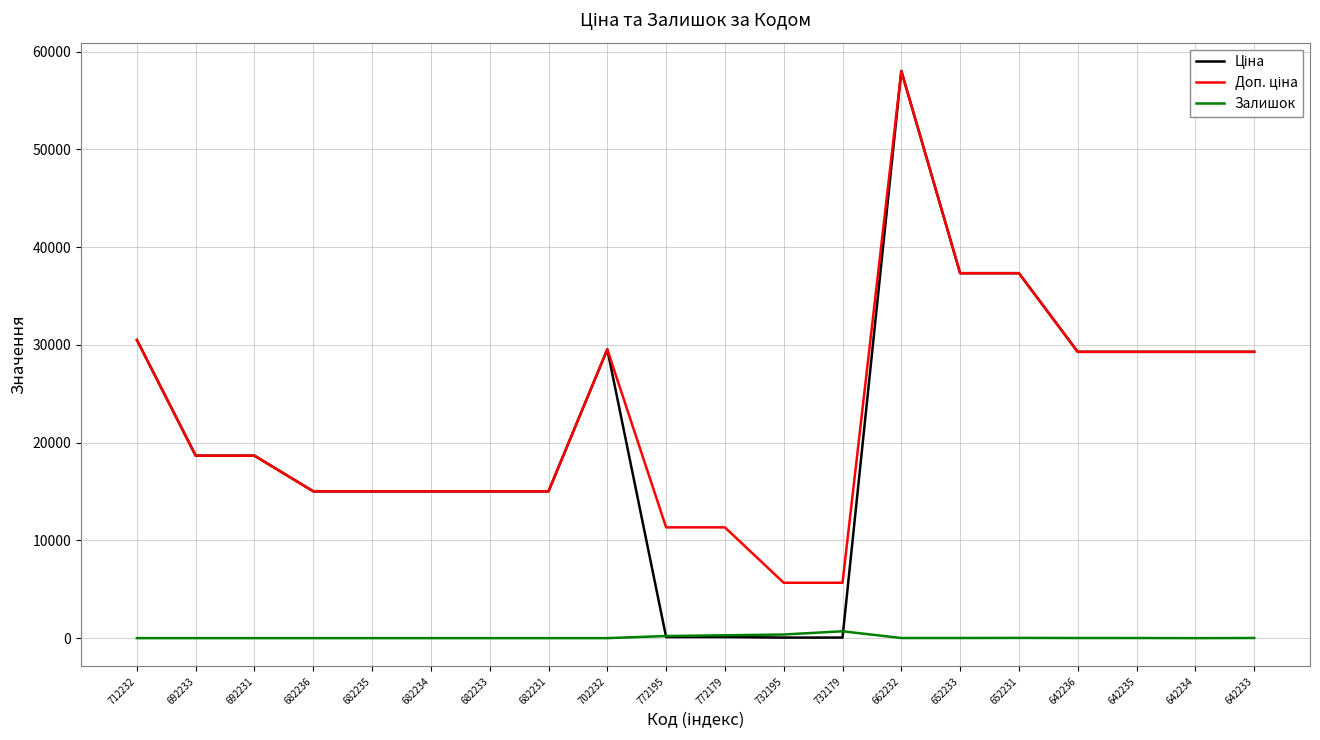

How many categories are shown in the chart?

20